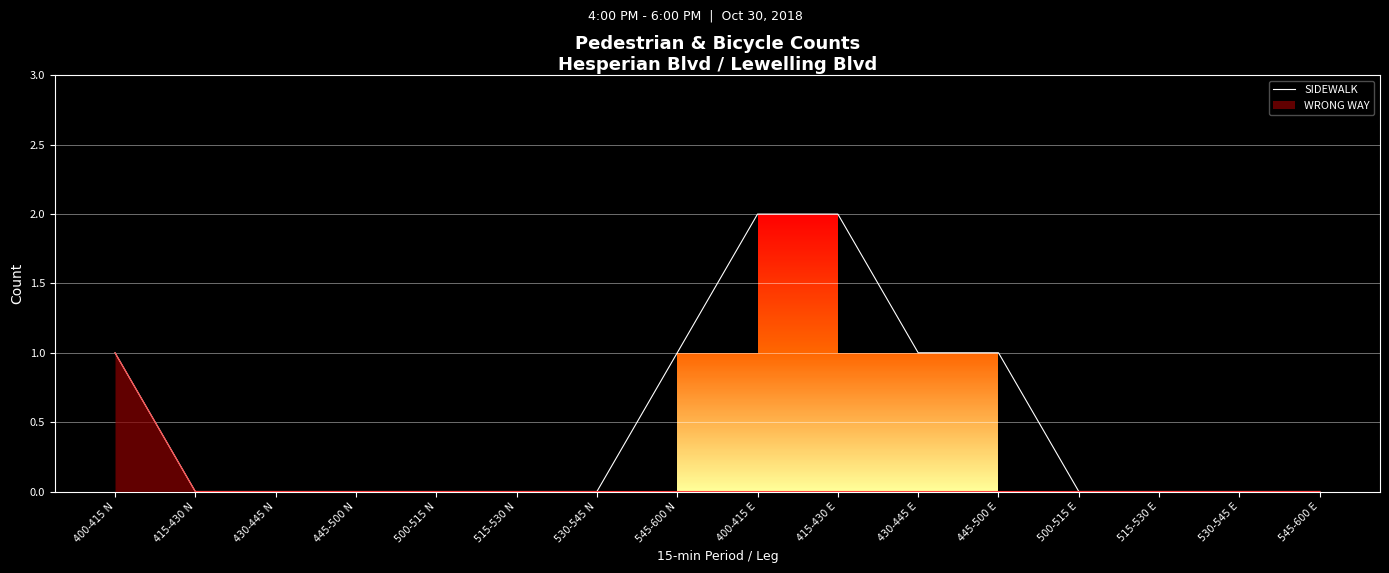

At which category does the chart reach its peak across all series?

400-415 E